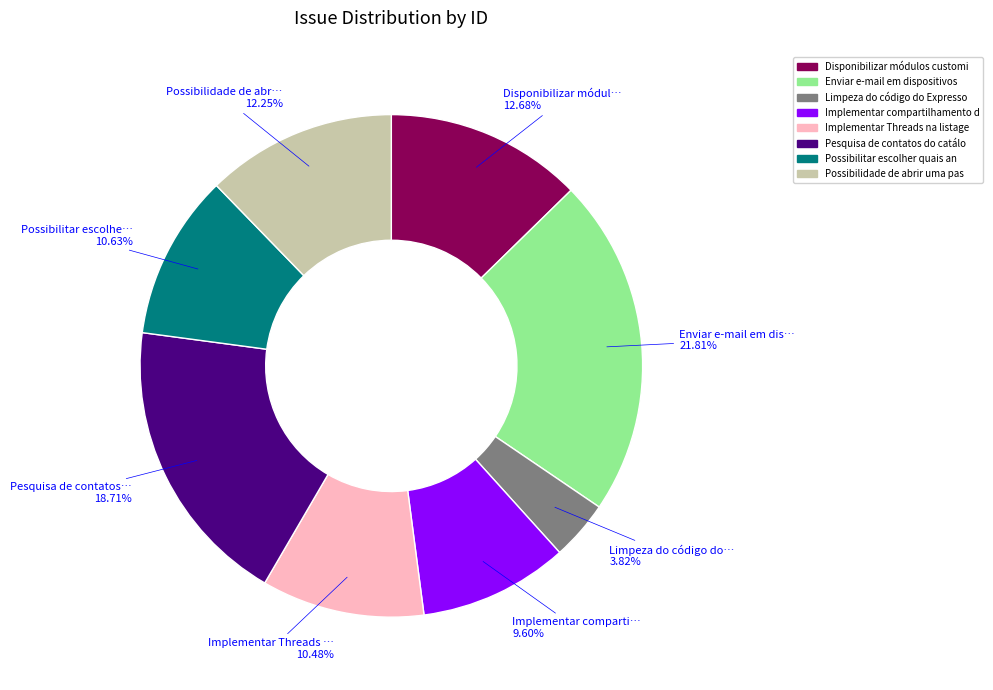

Is there a majority slice in this chart?

No